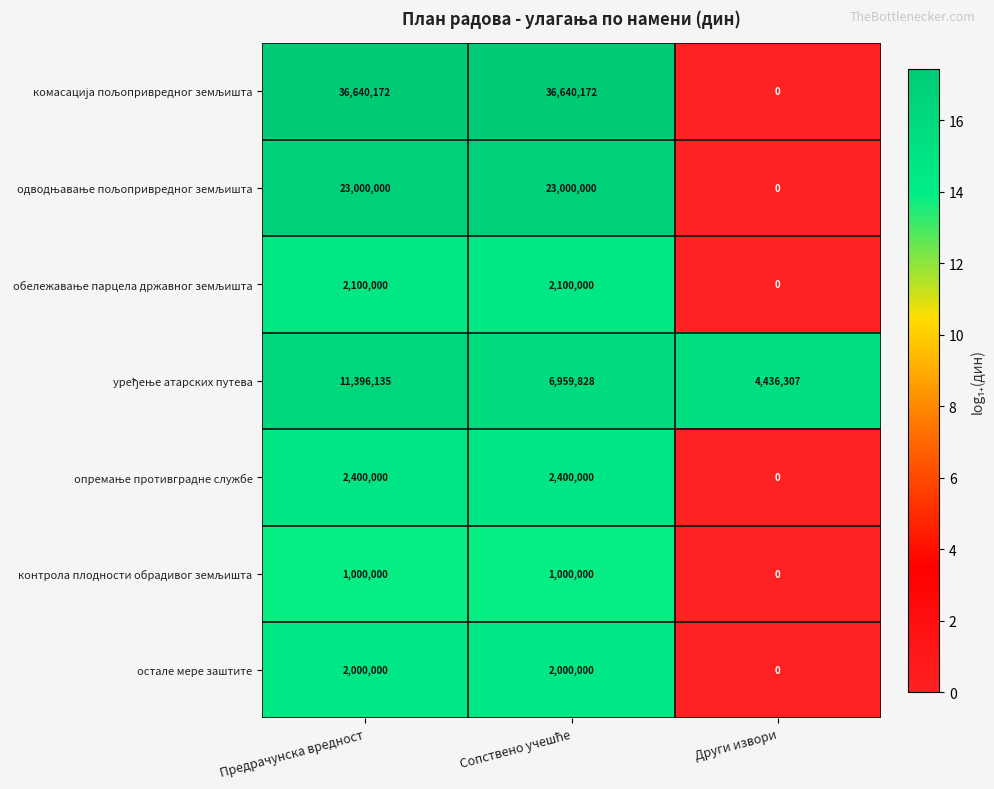

What is the difference between the highest and lowest values at Предрачунска вредност?

35640172